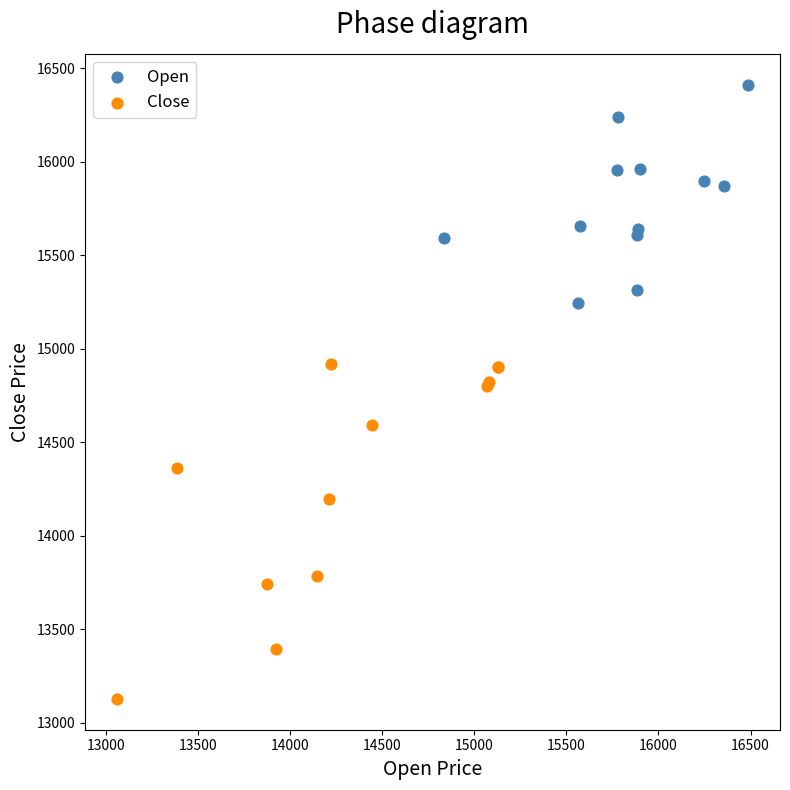

Which series reaches the minimum Y coordinate?

Close